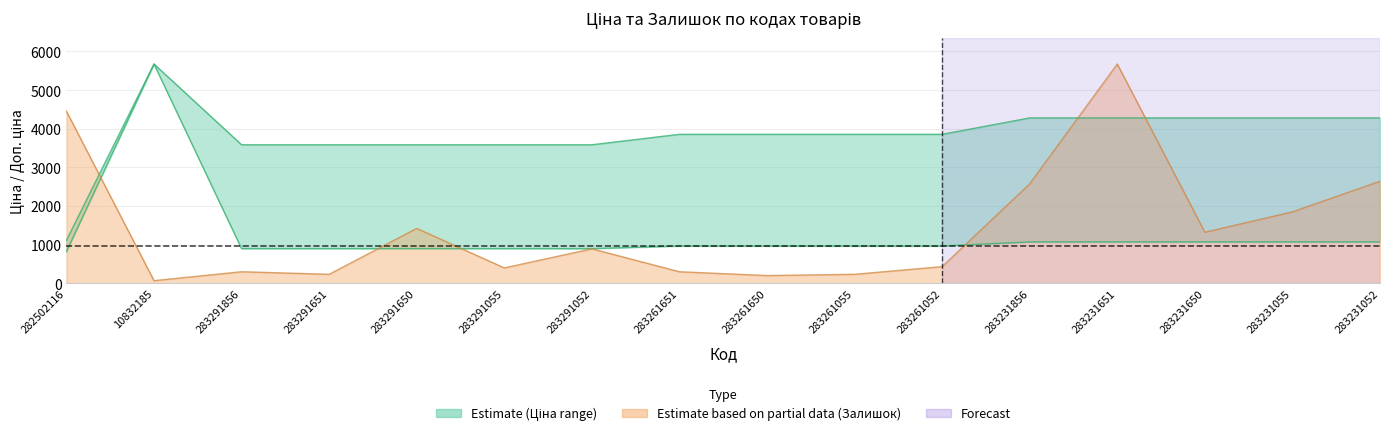

Rank the categories by Доп. ціна value from highest to lowest.

10832185, 283231856, 283231651, 283231650, 283231055, 283231052, 283261651, 283261650, 283261055, 283261052, 283291856, 283291651, 283291650, 283291055, 283291052, 282502116